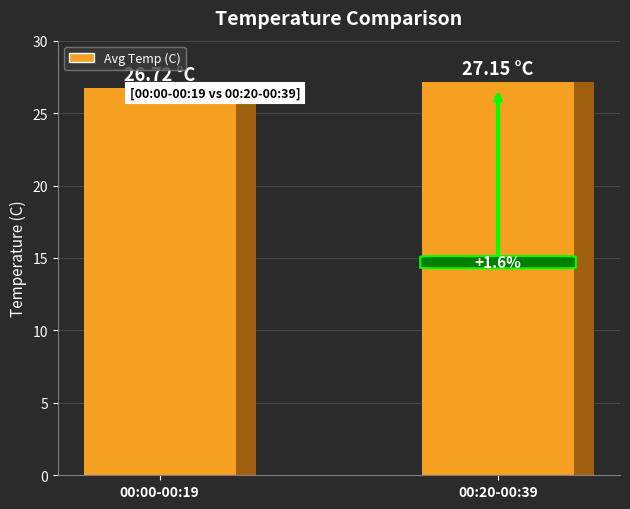

What is the minimum value shown in the chart?

26.7